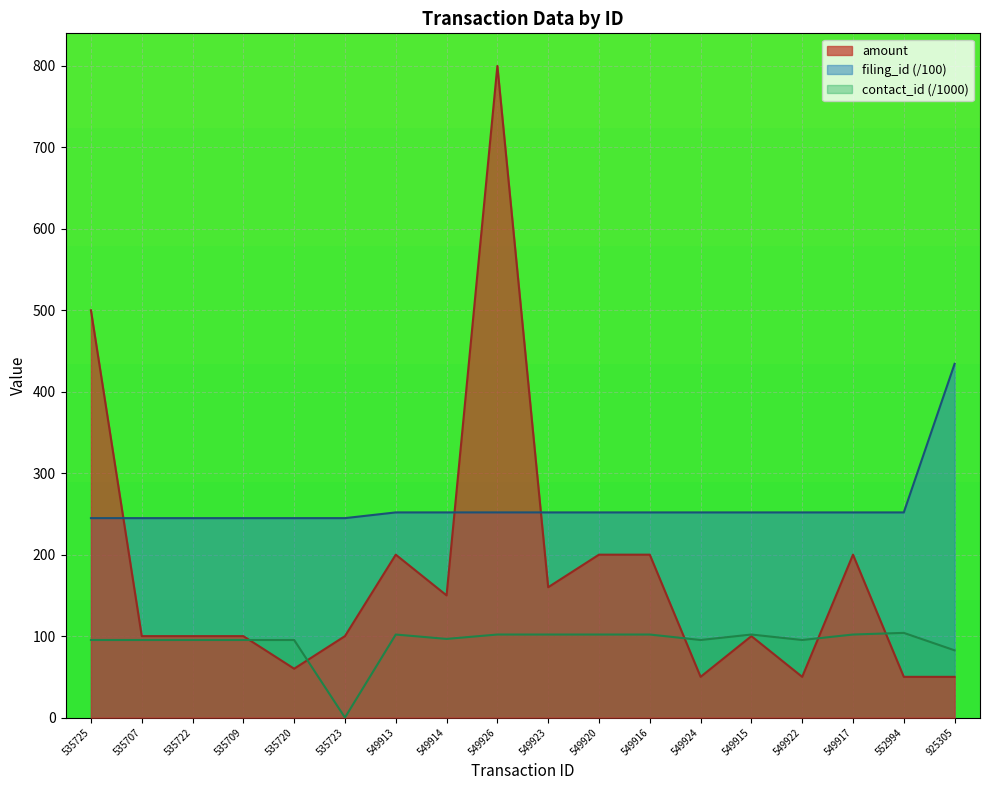

What value does the filing_id series have at 535723?

244.8